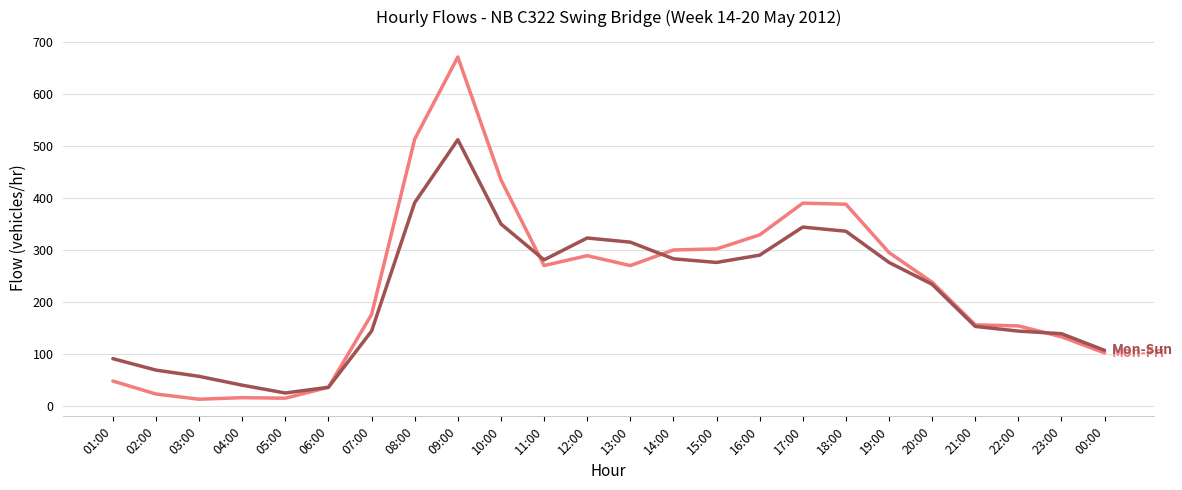

What is the difference between the highest and lowest values at 01:00?

43